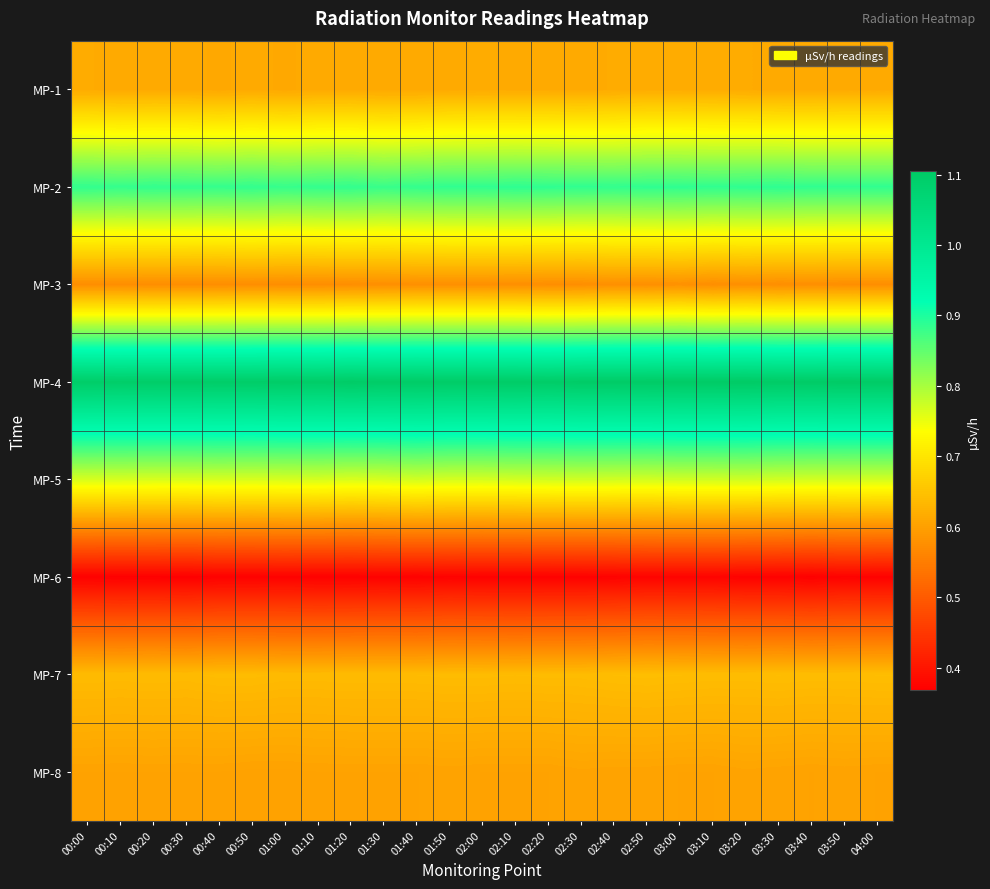

Reading right to left, list all the values displayed in this chart.

MP-1: 04:00=0.6	03:50=0.6	03:40=0.6	03:30=0.6	03:20=0.6	03:10=0.6	03:00=0.6	02:50=0.6	02:40=0.6	02:30=0.6	02:20=0.6	02:10=0.6	02:00=0.6	01:50=0.6	01:40=0.6	01:30=0.6	01:20=0.6	01:10=0.6	01:00=0.6	00:50=0.6	00:40=0.6	00:30=0.6	00:20=0.6	00:10=0.6	00:00=0.6
MP-2: 04:00=0.9	03:50=0.9	03:40=0.9	03:30=0.9	03:20=0.9	03:10=0.9	03:00=0.9	02:50=0.9	02:40=0.9	02:30=0.9	02:20=0.9	02:10=0.9	02:00=0.9	01:50=0.9	01:40=0.9	01:30=0.9	01:20=0.9	01:10=0.9	01:00=0.9	00:50=0.9	00:40=0.9	00:30=0.9	00:20=0.9	00:10=0.9	00:00=0.9
MP-3: 04:00=0.6	03:50=0.6	03:40=0.6	03:30=0.6	03:20=0.6	03:10=0.6	03:00=0.6	02:50=0.6	02:40=0.6	02:30=0.6	02:20=0.6	02:10=0.6	02:00=0.6	01:50=0.6	01:40=0.6	01:30=0.6	01:20=0.6	01:10=0.6	01:00=0.6	00:50=0.6	00:40=0.6	00:30=0.6	00:20=0.6	00:10=0.6	00:00=0.6
MP-4: 04:00=1.1	03:50=1.1	03:40=1.1	03:30=1.1	03:20=1.1	03:10=1.1	03:00=1.1	02:50=1.1	02:40=1.1	02:30=1.1	02:20=1.1	02:10=1.1	02:00=1.1	01:50=1.1	01:40=1.1	01:30=1.1	01:20=1.1	01:10=1.1	01:00=1.1	00:50=1.1	00:40=1.1	00:30=1.1	00:20=1.1	00:10=1.1	00:00=1.1
MP-5: 04:00=0.8	03:50=0.8	03:40=0.8	03:30=0.8	03:20=0.8	03:10=0.8	03:00=0.8	02:50=0.8	02:40=0.8	02:30=0.8	02:20=0.8	02:10=0.8	02:00=0.8	01:50=0.8	01:40=0.8	01:30=0.8	01:20=0.8	01:10=0.8	01:00=0.8	00:50=0.8	00:40=0.8	00:30=0.8	00:20=0.8	00:10=0.8	00:00=0.8
MP-6: 04:00=0.4	03:50=0.4	03:40=0.4	03:30=0.4	03:20=0.4	03:10=0.4	03:00=0.4	02:50=0.4	02:40=0.4	02:30=0.4	02:20=0.4	02:10=0.4	02:00=0.4	01:50=0.4	01:40=0.4	01:30=0.4	01:20=0.4	01:10=0.4	01:00=0.4	00:50=0.4	00:40=0.4	00:30=0.4	00:20=0.4	00:10=0.4	00:00=0.4
MP-7: 04:00=0.6	03:50=0.6	03:40=0.6	03:30=0.6	03:20=0.6	03:10=0.6	03:00=0.6	02:50=0.6	02:40=0.6	02:30=0.6	02:20=0.6	02:10=0.6	02:00=0.6	01:50=0.6	01:40=0.6	01:30=0.6	01:20=0.6	01:10=0.6	01:00=0.6	00:50=0.6	00:40=0.6	00:30=0.6	00:20=0.6	00:10=0.6	00:00=0.6
MP-8: 04:00=0.6	03:50=0.6	03:40=0.6	03:30=0.6	03:20=0.6	03:10=0.6	03:00=0.6	02:50=0.6	02:40=0.6	02:30=0.6	02:20=0.6	02:10=0.6	02:00=0.6	01:50=0.6	01:40=0.6	01:30=0.6	01:20=0.6	01:10=0.6	01:00=0.6	00:50=0.6	00:40=0.6	00:30=0.6	00:20=0.6	00:10=0.6	00:00=0.6